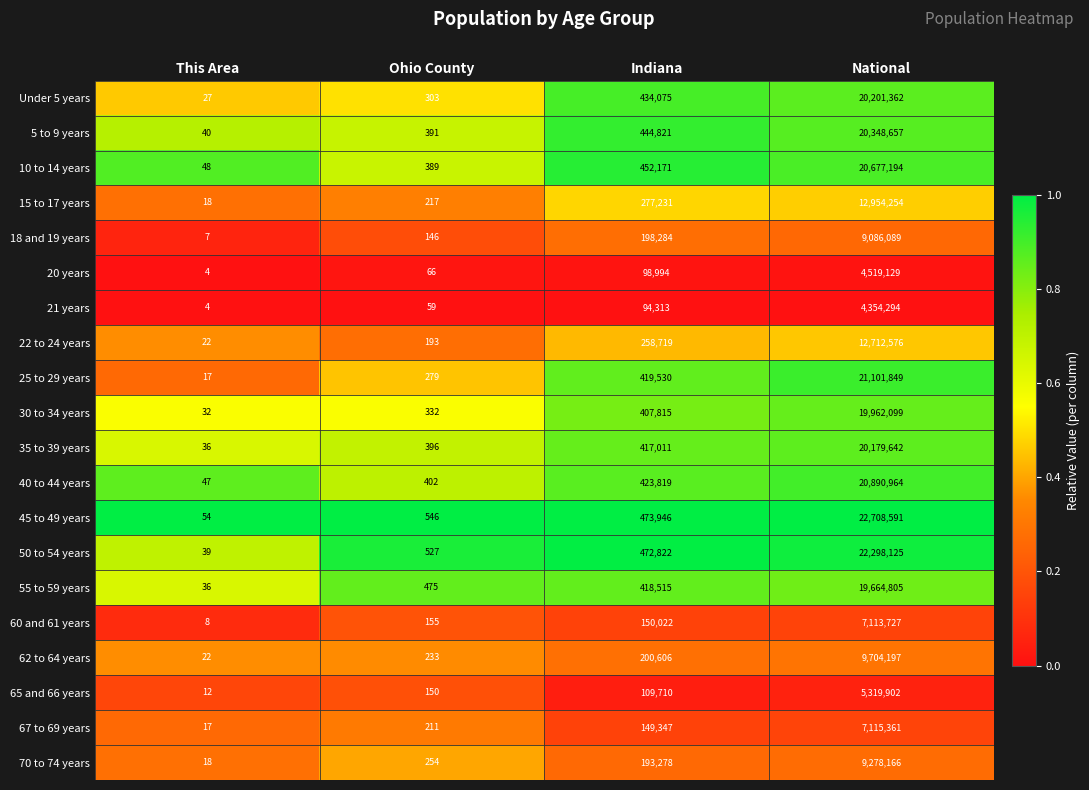

Which series has the largest range (max minus min)?

45 to 49 years